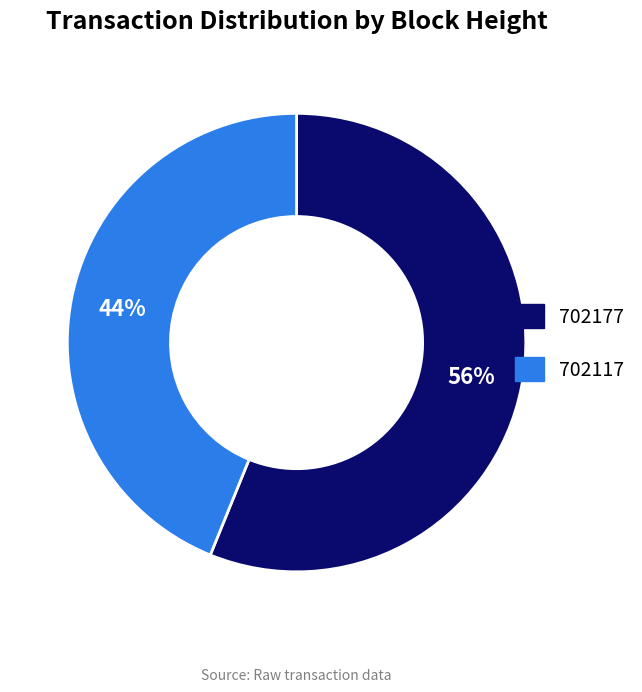

Combined, do 702117 and 702177 account for over 50%?

Yes